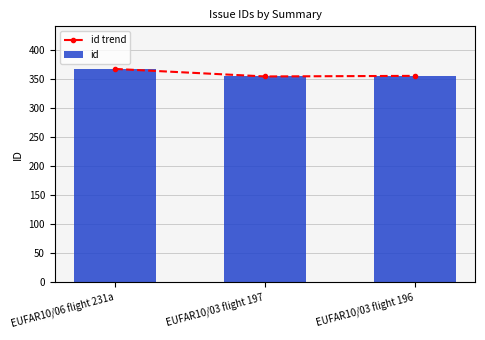

Where is id trend nearest to the value 361?

EUFAR10/03 flight 196